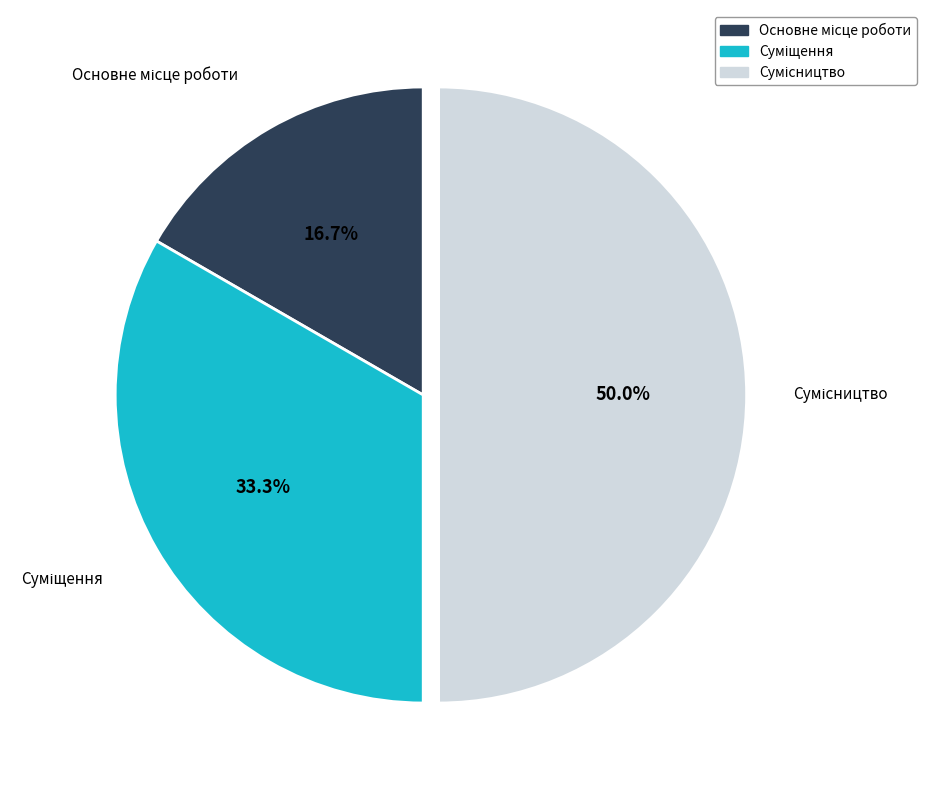

True or false: Основне місце роботи accounts for 10% of the total.

False